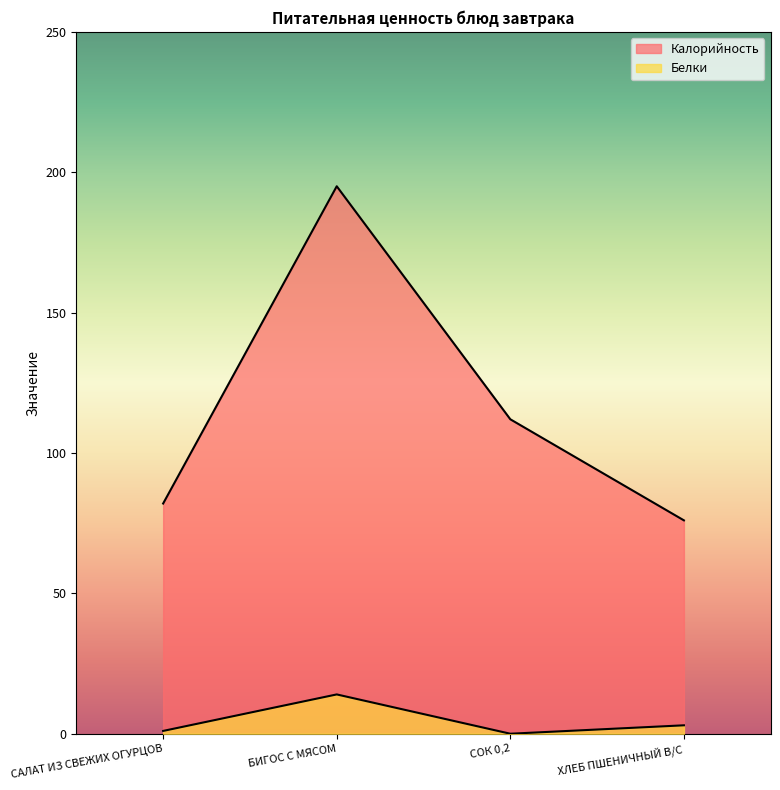

Reading right to left, what are all the values shown in this chart?

Калорийность: 76	112	195	82
Белки: 3	0	14	1